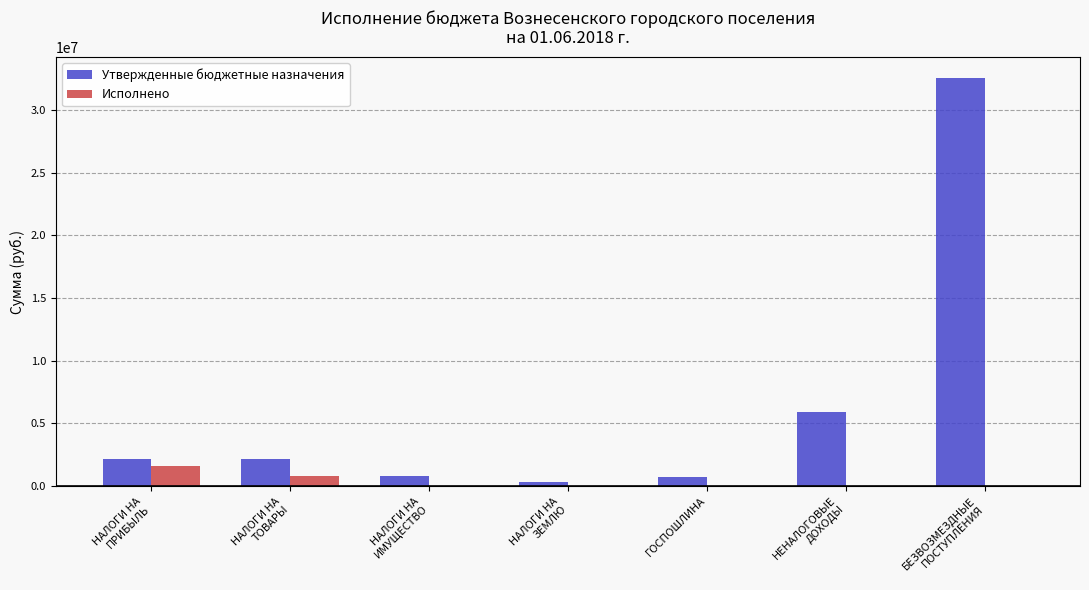

What is the sum of all Утвержденные бюджетные назначения values?

44753537.9